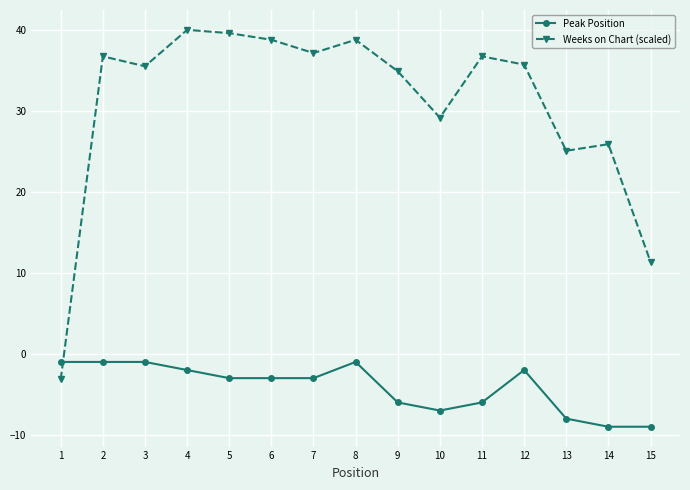

Rank the series by their maximum value, from lowest to highest.

Peak Position, Weeks on Chart (scaled)